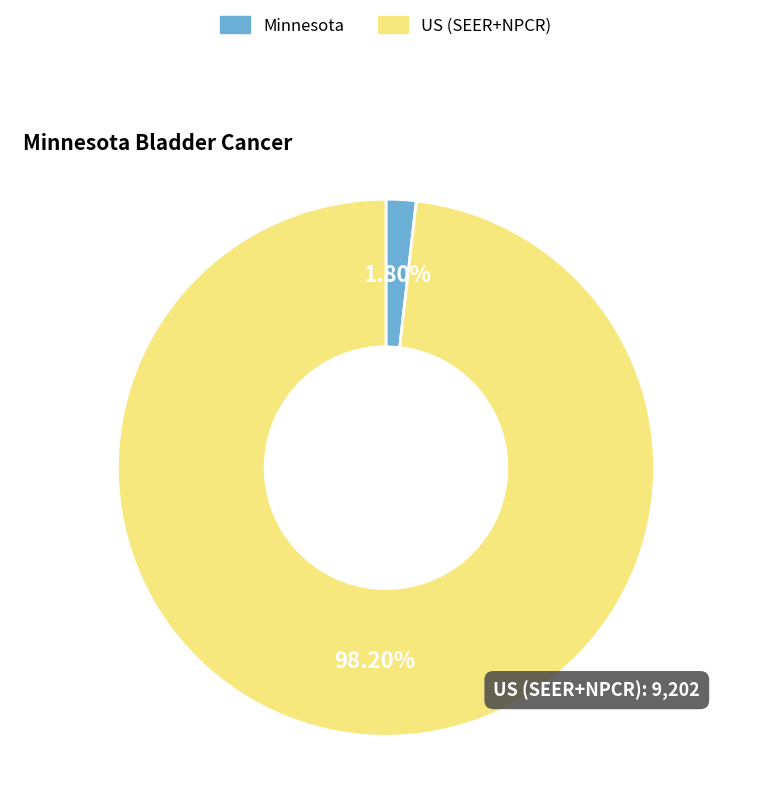

Rank the categories by value from highest to lowest.

US (SEER+NPCR), Minnesota